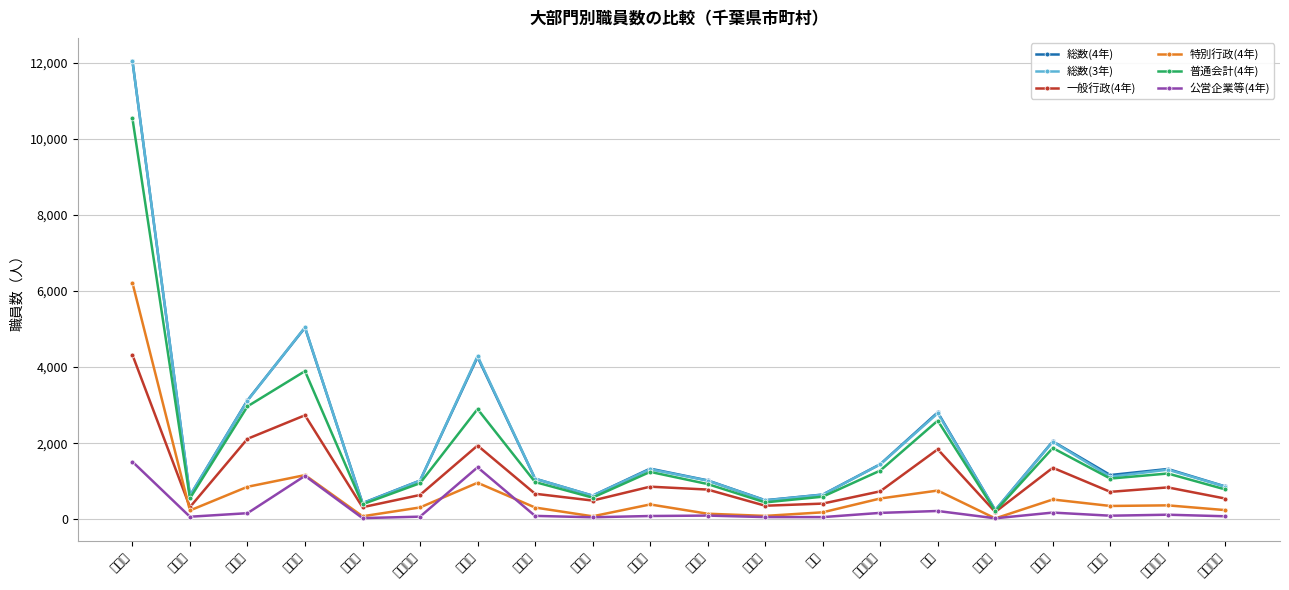

The value of 特別行政(4年) at 市川市 is 1394. True or false?

False